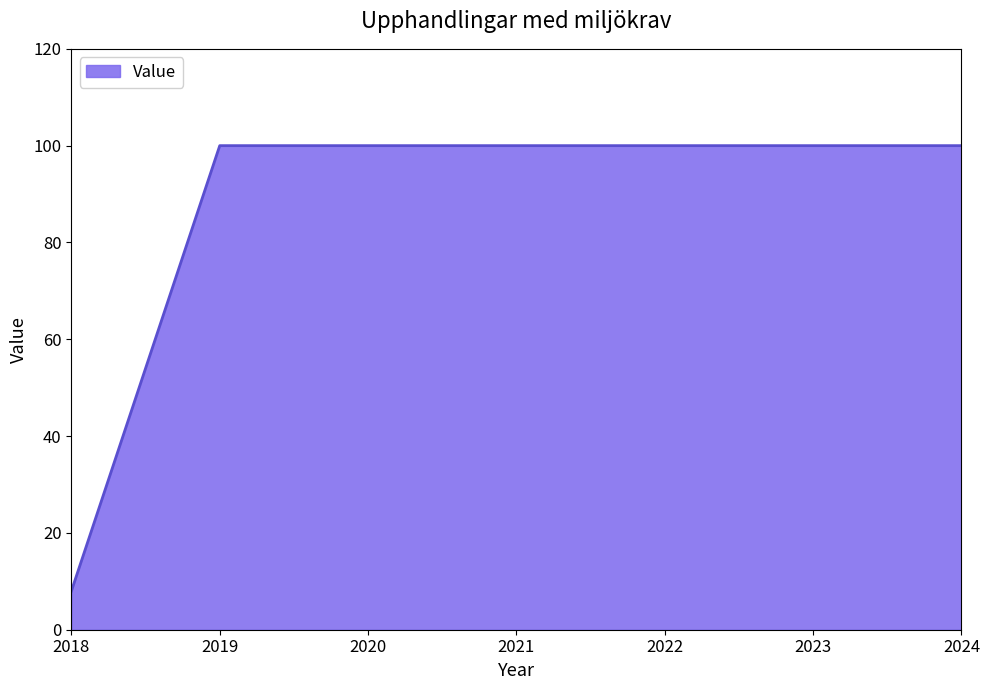

Reading left to right, transcribe all the data shown in this chart.

8	100	100	100	100	100	100